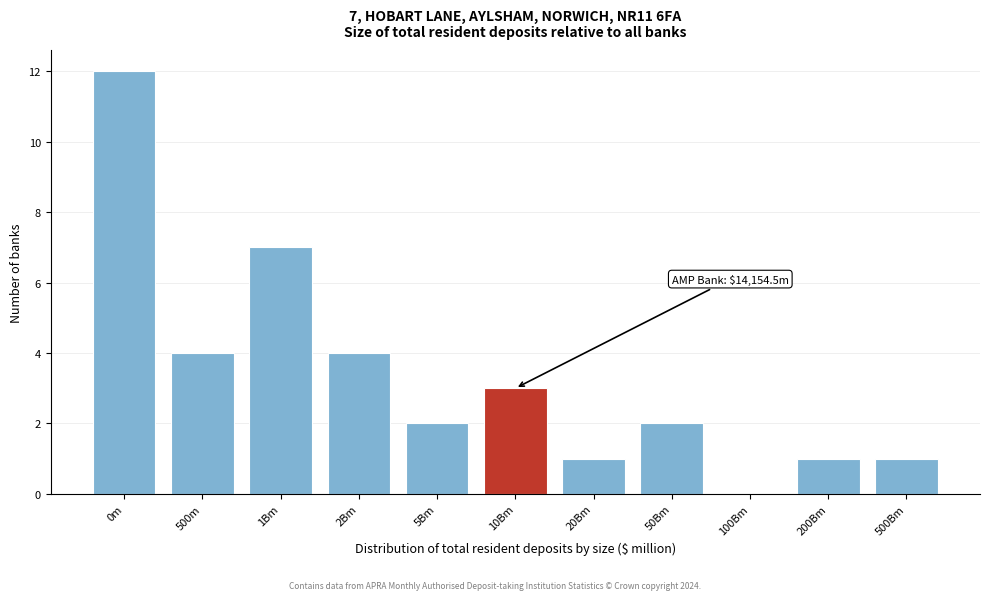

Reading right to left, extract all data points from this chart.

500Bm=1	200Bm=1	100Bm=0	50Bm=2	20Bm=1	10Bm=3	5Bm=2	2Bm=4	1Bm=7	500m=4	0m=12